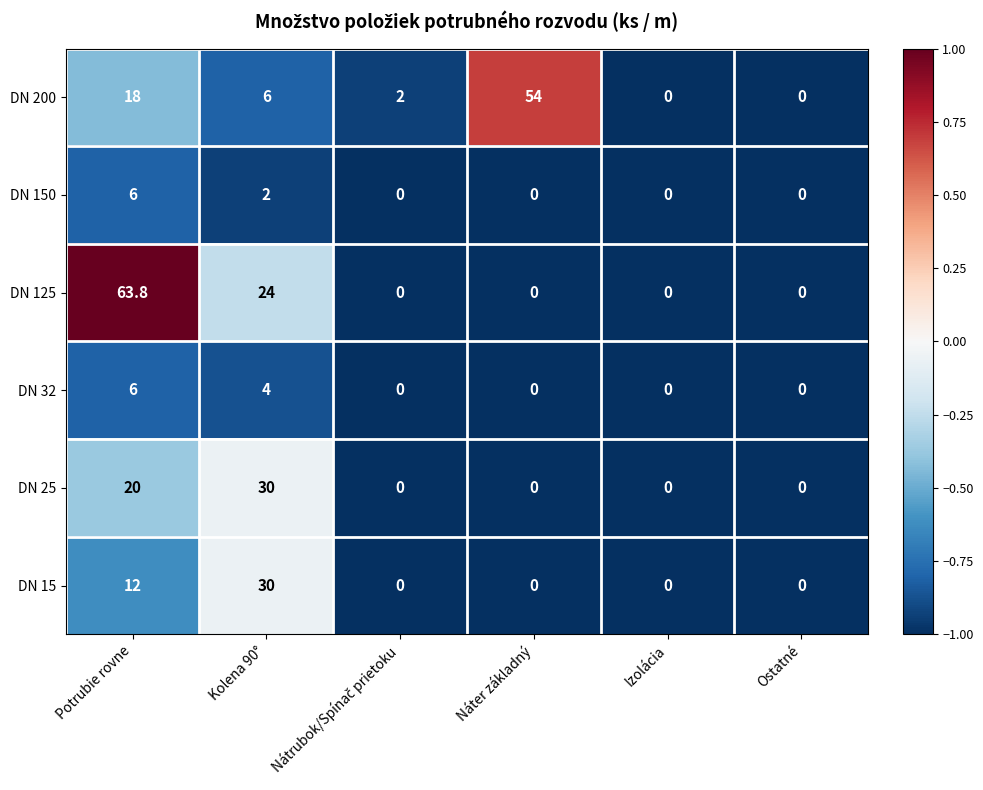

Is it true that DN 15 equals 0.0 at Izolácia?

True